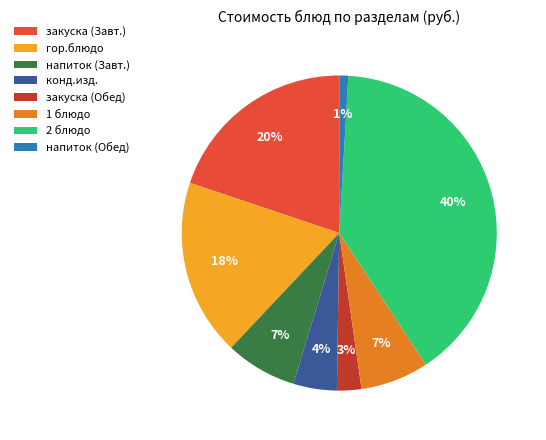

Do 1 блюдо and напиток (Завт.) together represent more than half of the pie?

No